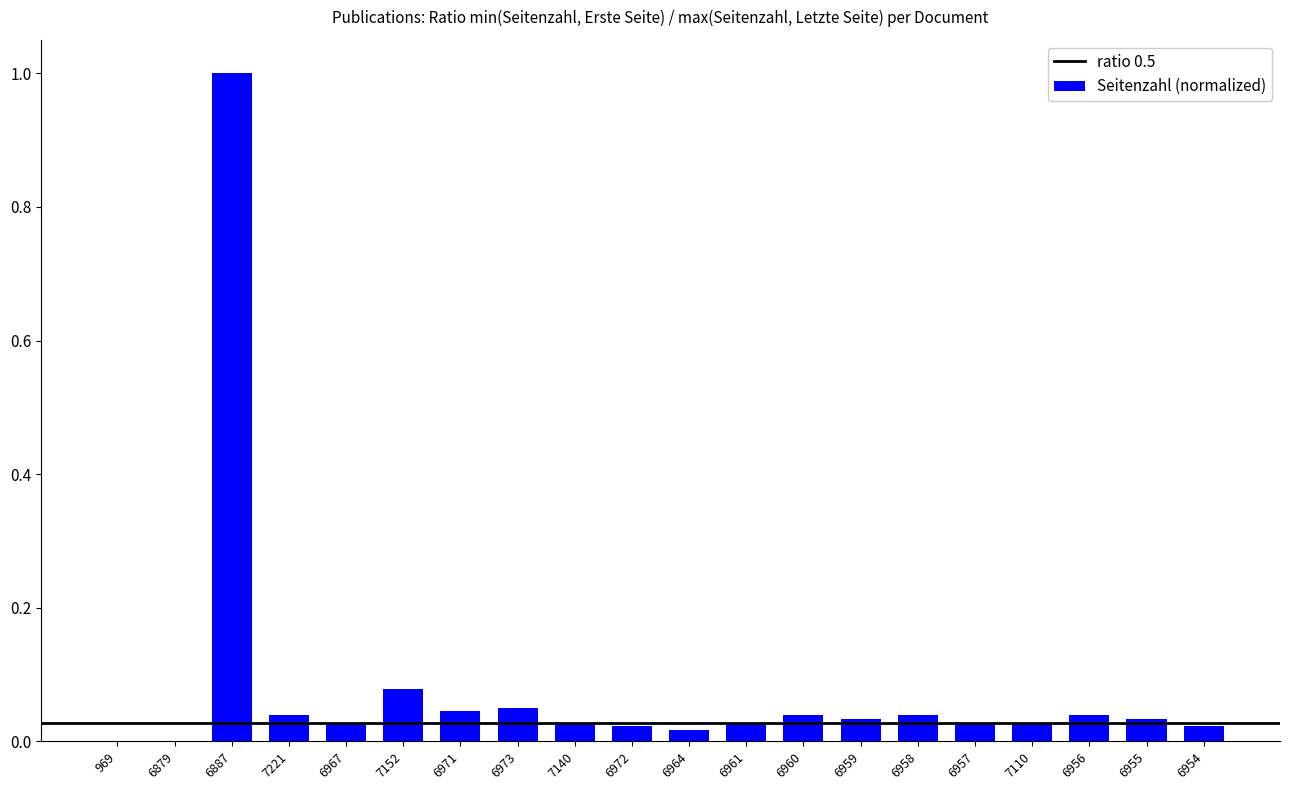

What is the greatest value displayed?

1.0